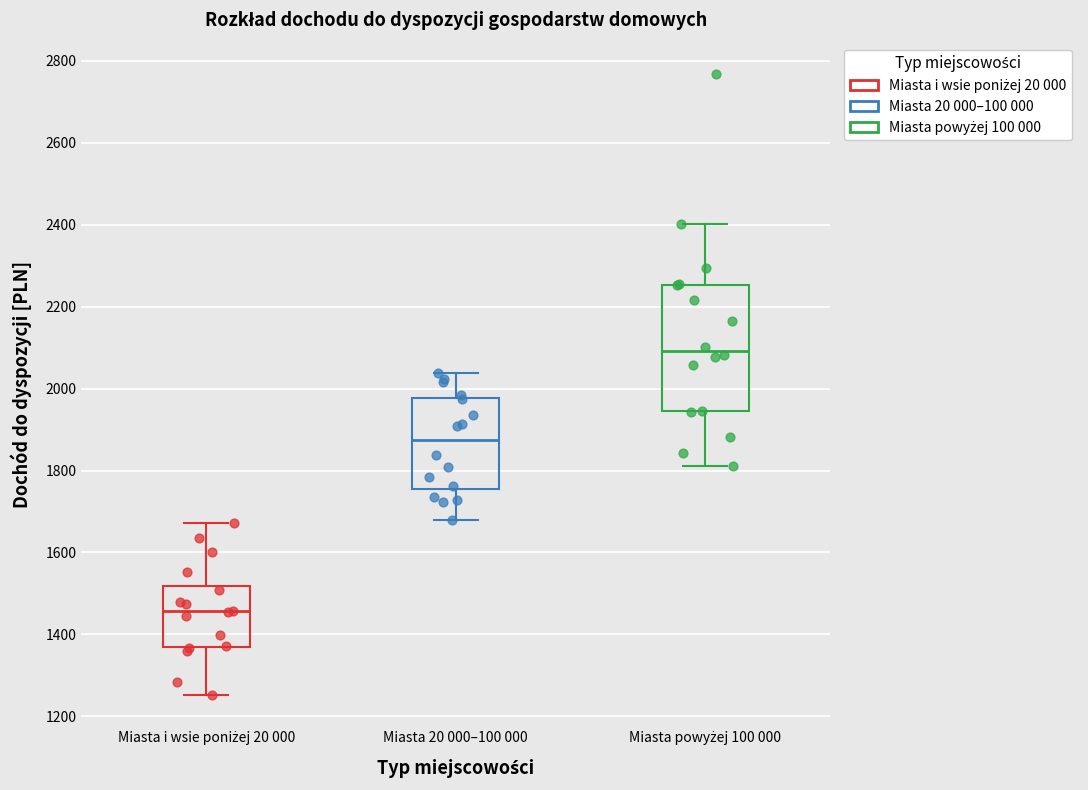

Reading left to right, read every box against the y-axis: the position of its median line, the range the box covers, and the ends of its whiskers. The values are not printed on the chart, so give them approximately, as read against the axis.

Miasta i wsie poniżej 20 000: median 1460, box 1360 to 1520, whiskers 1260 to 1680
Miasta 20 000–100 000: median 1880, box 1760 to 1980, whiskers 1680 to 2040
Miasta powyżej 100 000: median 2100, box 1940 to 2260, whiskers 1820 to 2400